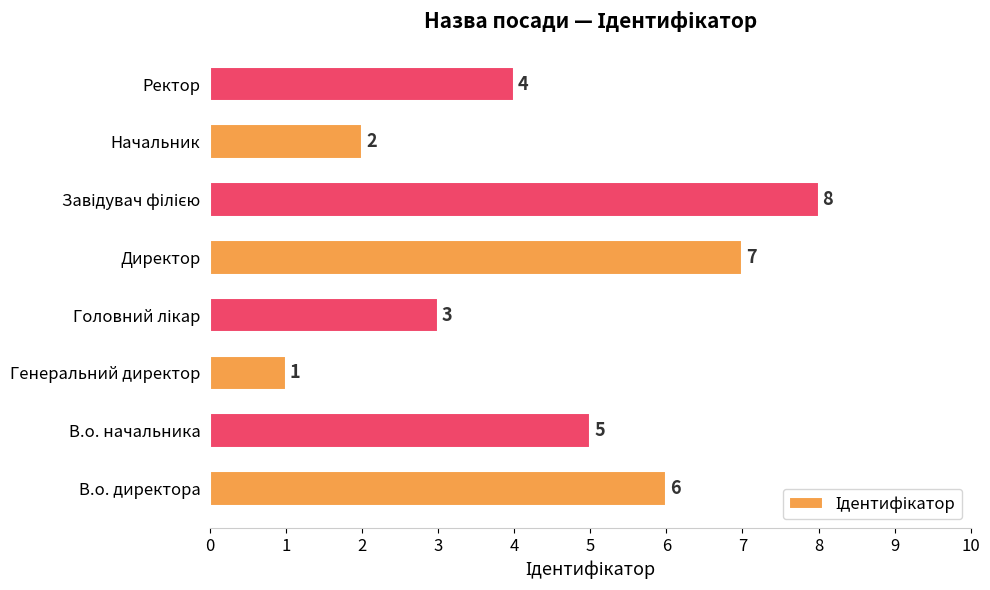

What is the change in value from В.о. директора to Генеральний директор?

-5